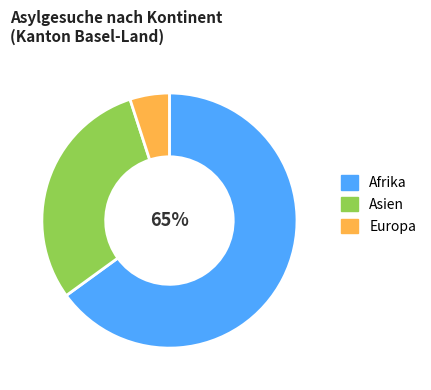

Rank the categories by value from lowest to highest.

Europa, Asien, Afrika